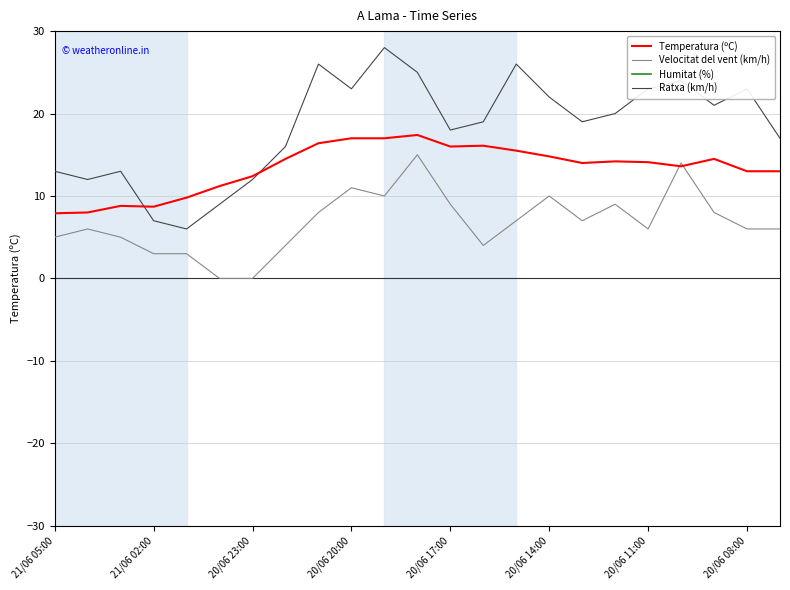

True or false: Velocitat del vent (km/h) and Ratxa (km/h) intersect in this chart.

False